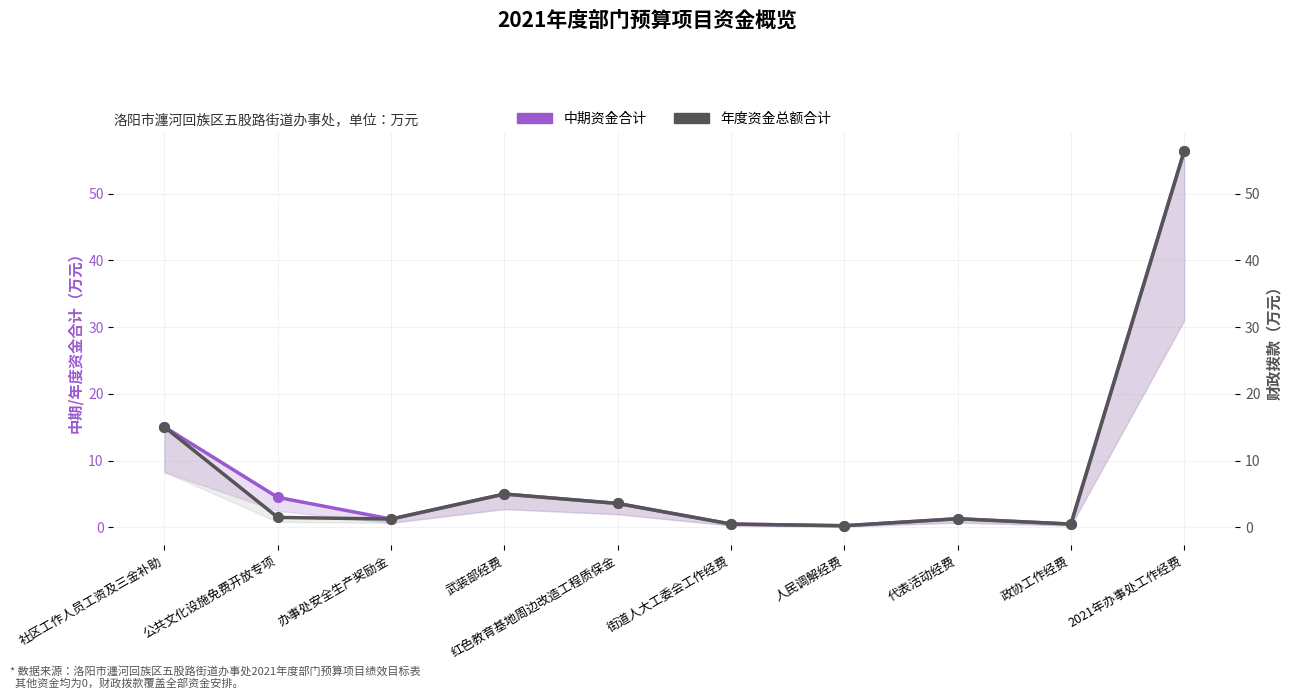

What is the minimum value for 年度资金总额合计?

0.2